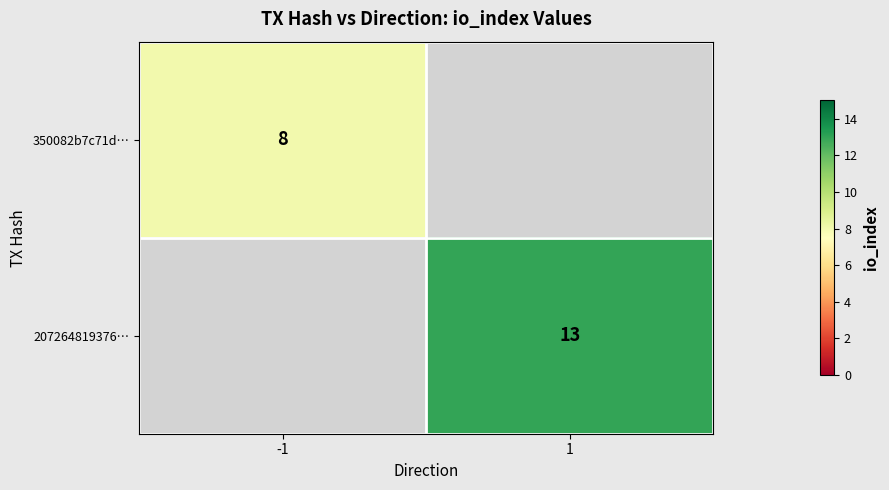

List the series in order of their overall mean, lowest first.

350082b7c71d…, 207264819376…